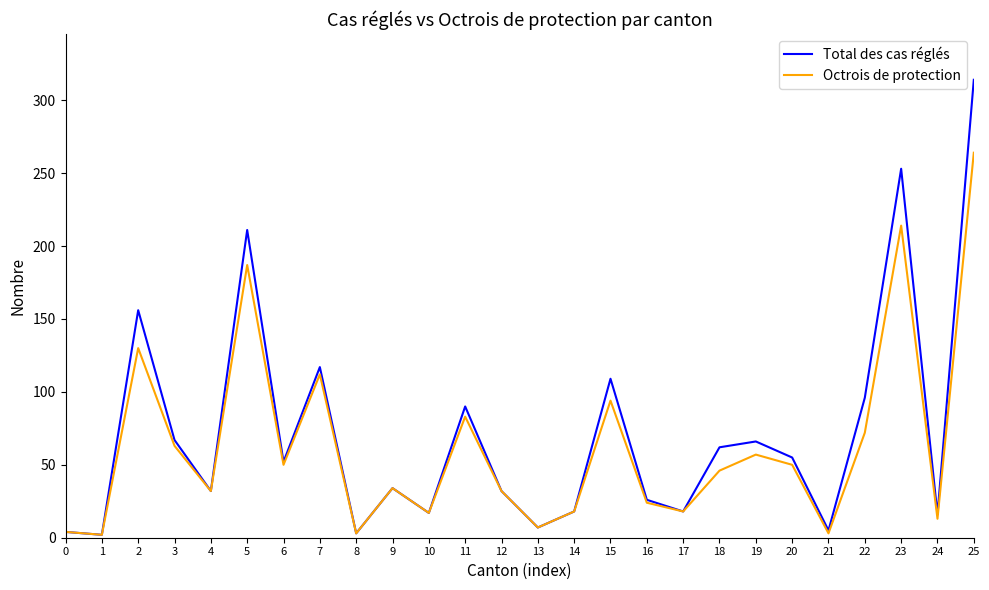

Which series has the largest range (max minus min)?

Total des cas réglés